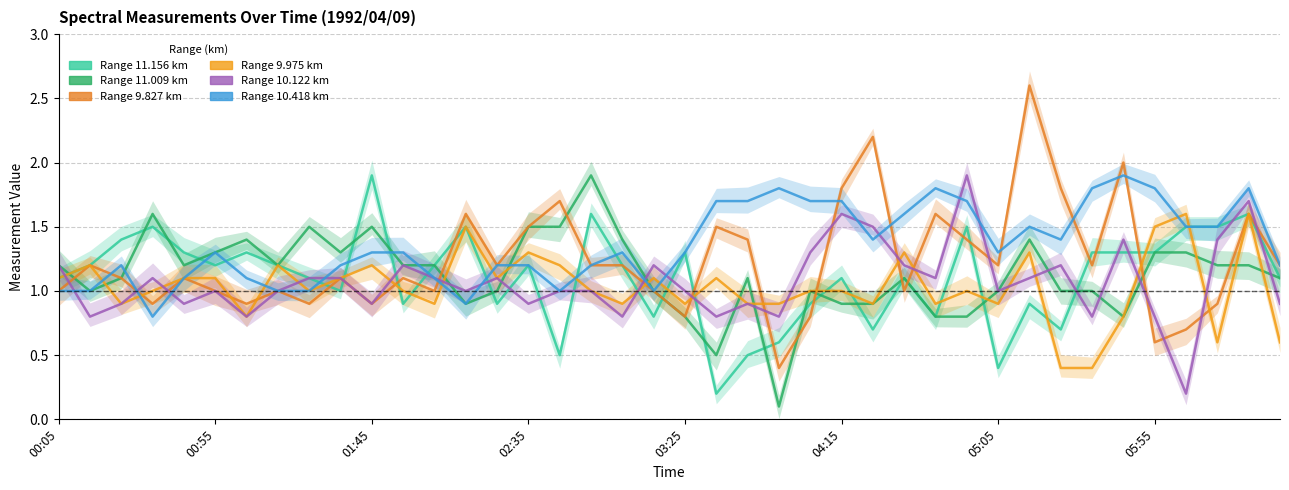

Reading left to right, transcribe all the data shown in this chart.

11.156: 1.1	1.2	1.4	1.5	1.3	1.2	1.3	1.2	1.1	1.0	1.9	0.9	1.2	1.5	0.9	1.2	0.5	1.6	1.2	0.8	1.3	0.2	0.5	0.6	0.9	1.1	0.7	1.1	0.8	1.5	0.4	0.9	0.7	1.3	1.3	1.3	1.5	1.5	1.6	1.1
11.009: 1.2	1.0	1.1	1.6	1.2	1.3	1.4	1.2	1.5	1.3	1.5	1.2	1.2	0.9	1.0	1.5	1.5	1.9	1.4	1.0	0.8	0.5	1.1	0.1	1.0	0.9	0.9	1.1	0.8	0.8	1.0	1.4	1.0	1.0	0.8	1.3	1.3	1.2	1.2	1.1
9.827: 1.0	1.2	1.1	0.9	1.1	1.0	0.9	1.0	0.9	1.1	0.9	1.1	1.0	1.6	1.2	1.5	1.7	1.2	1.2	1.0	0.8	1.5	1.4	0.4	0.8	1.8	2.2	1.0	1.6	1.4	1.2	2.6	1.8	1.2	2.0	0.6	0.7	0.9	1.6	1.2
9.975: 1.1	1.2	0.9	1.0	1.1	1.1	0.8	1.2	1.0	1.1	1.2	1.0	0.9	1.5	1.1	1.3	1.2	1.0	0.9	1.1	0.9	1.1	0.9	0.9	1.0	1.0	0.9	1.3	0.9	1.0	0.9	1.3	0.4	0.4	0.8	1.5	1.6	0.6	1.6	0.6
10.122: 1.2	0.8	0.9	1.1	0.9	1.0	0.8	1.0	1.1	1.1	0.9	1.2	1.1	1.0	1.1	0.9	1.0	1.0	0.8	1.2	1.0	0.8	0.9	0.8	1.3	1.6	1.5	1.2	1.1	1.9	1.0	1.1	1.2	0.8	1.4	0.8	0.2	1.4	1.7	0.9
10.418: 1.0	1.0	1.2	0.8	1.1	1.3	1.1	1.0	1.0	1.2	1.3	1.3	1.1	0.9	1.2	1.2	1.0	1.2	1.3	1.0	1.3	1.7	1.7	1.8	1.7	1.7	1.4	1.6	1.8	1.7	1.3	1.5	1.4	1.8	1.9	1.8	1.5	1.5	1.8	1.2